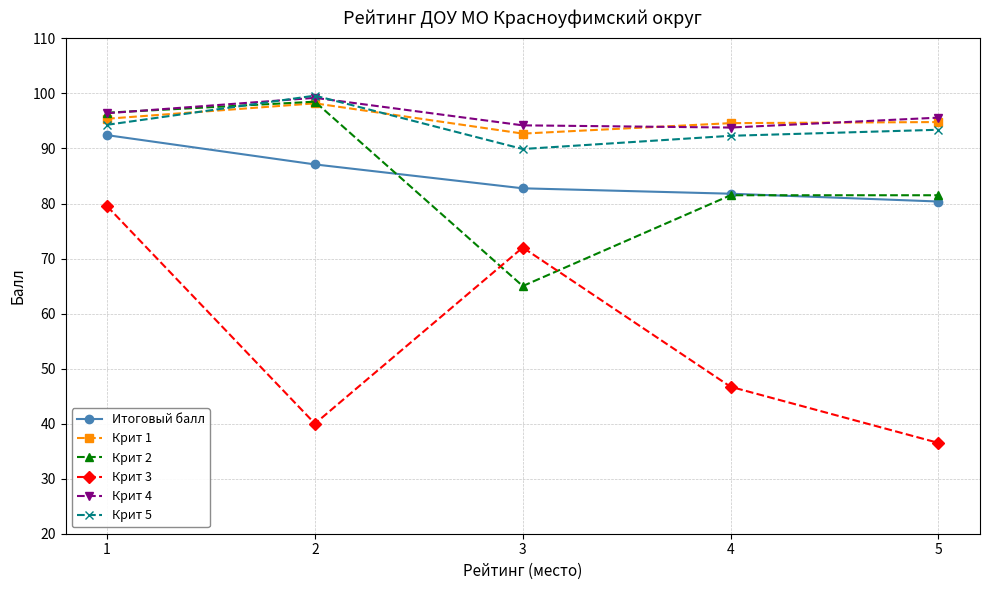

True or false: Крит 4 and Итоговый балл intersect in this chart.

False